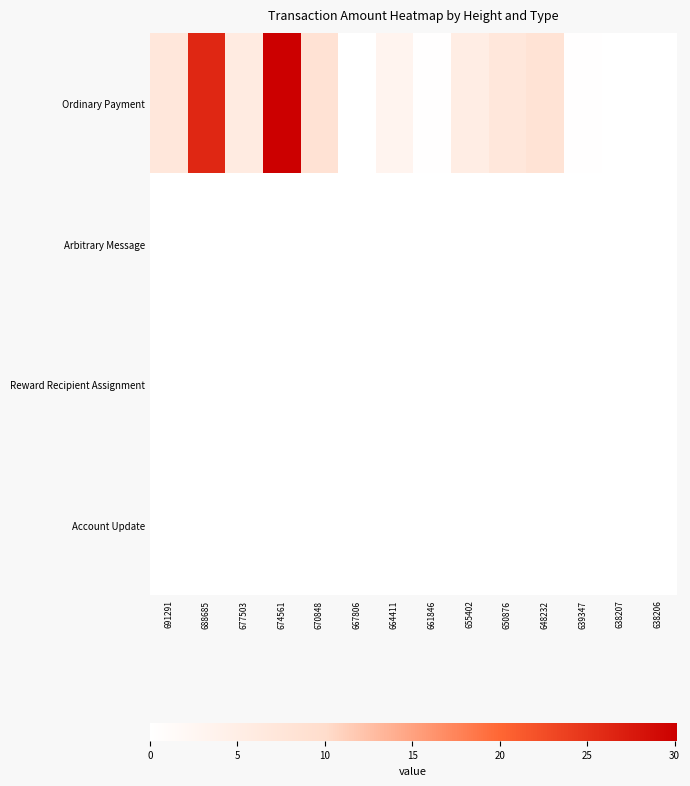

Reading left to right, extract all data points from this chart.

Ordinary Payment: 691291=7.0	688685=26.1	677503=5.8	674561=30.1	670848=8.4	667806=0.0	664411=3.1	661846=0.2	655402=5.4	650876=7.0	648232=8.3	639347=0.1	638207=0.1	638206=0.1
Arbitrary Message: 691291=0.0	688685=0.0	677503=0.0	674561=0.0	670848=0.0	667806=0.0	664411=0.0	661846=0.0	655402=0.0	650876=0.0	648232=0.0	639347=0.0	638207=0.0	638206=0.0
Reward Recipient Assignment: 691291=0.0	688685=0.0	677503=0.0	674561=0.0	670848=0.0	667806=0.0	664411=0.0	661846=0.0	655402=0.0	650876=0.0	648232=0.0	639347=0.0	638207=0.0	638206=0.0
Account Update: 691291=0.0	688685=0.0	677503=0.0	674561=0.0	670848=0.0	667806=0.0	664411=0.0	661846=0.0	655402=0.0	650876=0.0	648232=0.0	639347=0.0	638207=0.0	638206=0.0